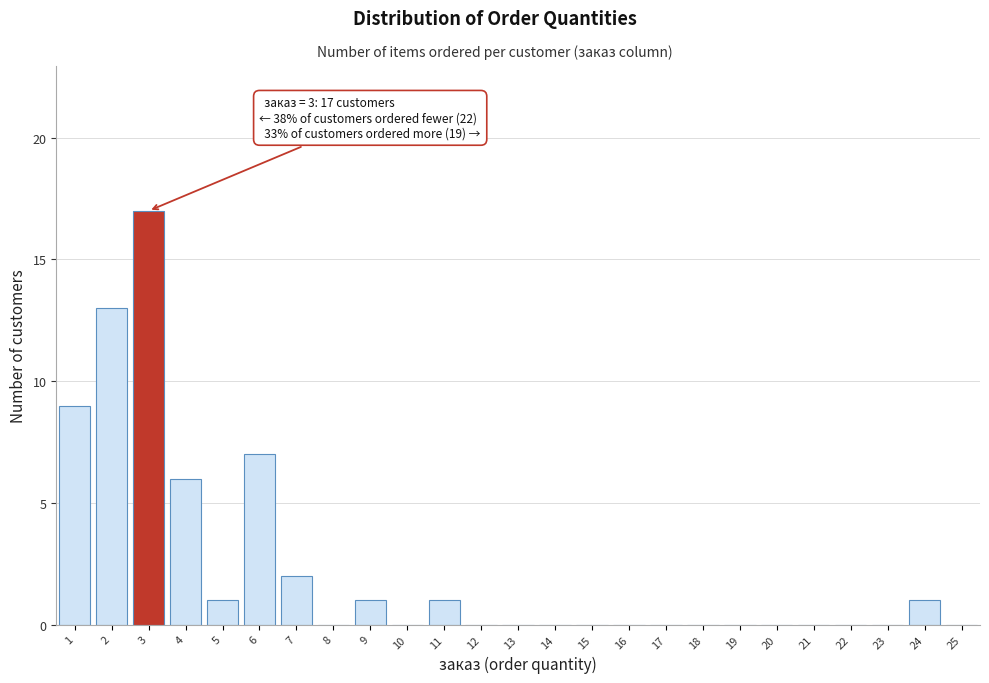

Over which range of the x-axis is the bar tallest?

2.5 to 3.5